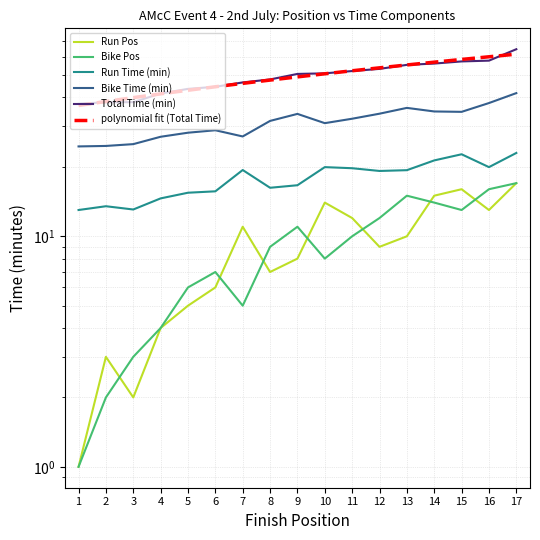

Reading left to right, list all the values displayed in this chart.

Run Pos: 1.0	3.0	2.0	4.0	5.0	6.0	11.0	7.0	8.0	14.0	12.0	9.0	10.0	15.0	16.0	13.0	17.0
Bike Pos: 1.0	2.0	3.0	4.0	6.0	7.0	5.0	9.0	11.0	8.0	10.0	12.0	15.0	14.0	13.0	16.0	17.0
Run Time (min): 13.0	13.5	13.1	14.6	15.4	15.7	19.4	16.2	16.6	19.9	19.7	19.2	19.4	21.3	22.7	19.9	23.0
Bike Time (min): 24.5	24.6	25.1	27.0	28.1	28.8	27.1	31.6	34.0	30.9	32.4	34.0	36.0	34.8	34.6	37.8	41.8
Total Time (min): 37.5	38.1	38.2	41.6	43.6	44.5	46.5	47.9	50.6	50.9	52.1	53.2	55.4	56.1	57.3	57.8	64.8
polynomial fit (Total Time): 36.9	38.4	39.9	41.5	43.0	44.5	46.0	47.6	49.1	50.7	52.2	53.8	55.3	56.9	58.5	60.1	61.6